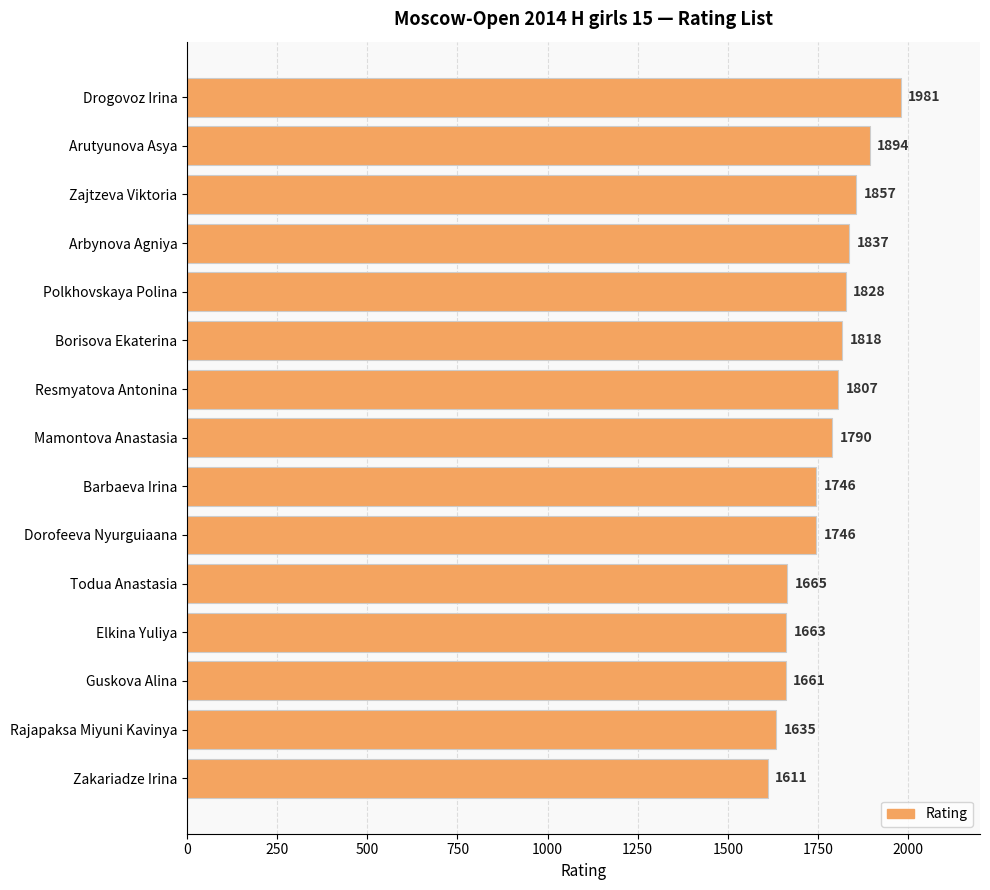

What is the change in value from Mamontova Anastasia to Barbaeva Irina?

-44